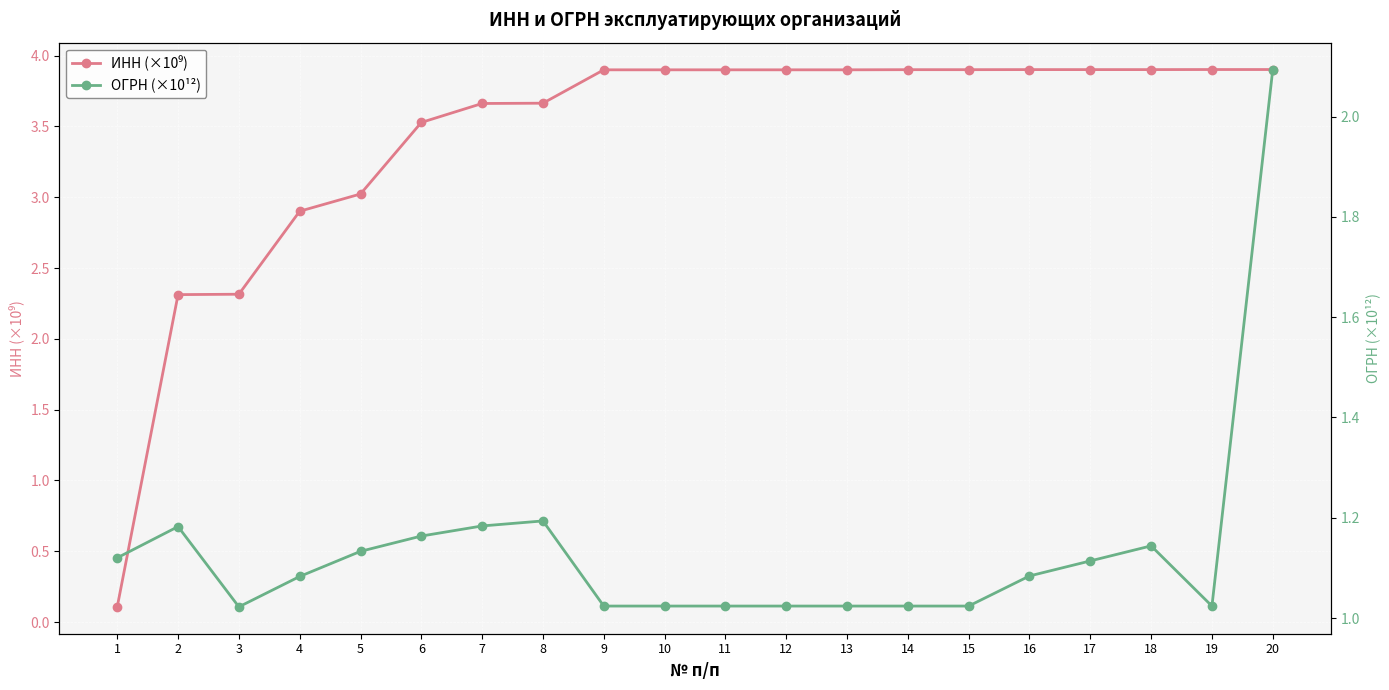

What is the highest value of the ОГРН (×10¹²) series?

2.1